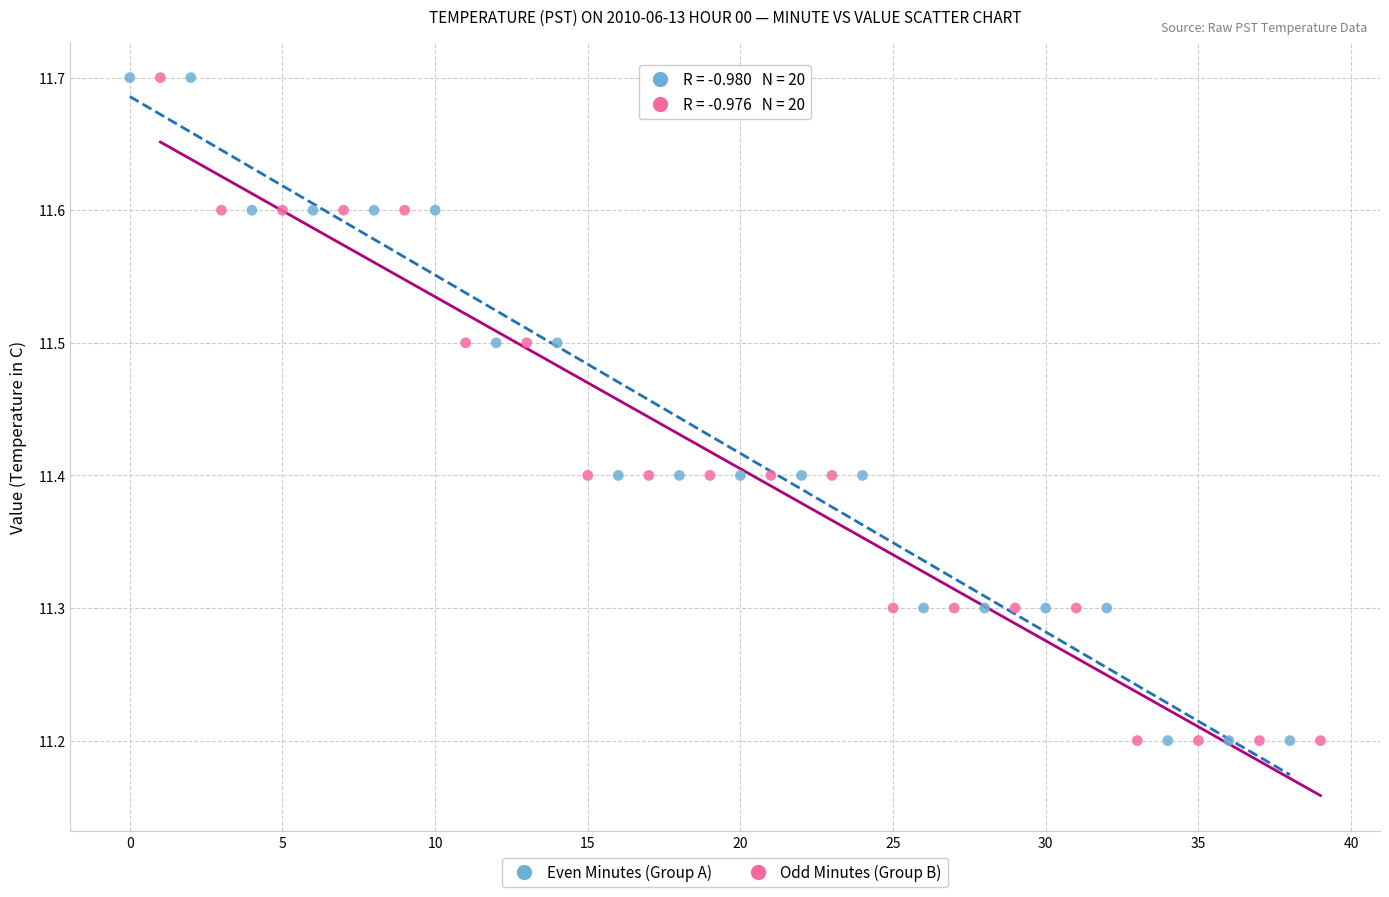

What are all the series names shown in the legend?

Even Minutes (Group A), Odd Minutes (Group B)